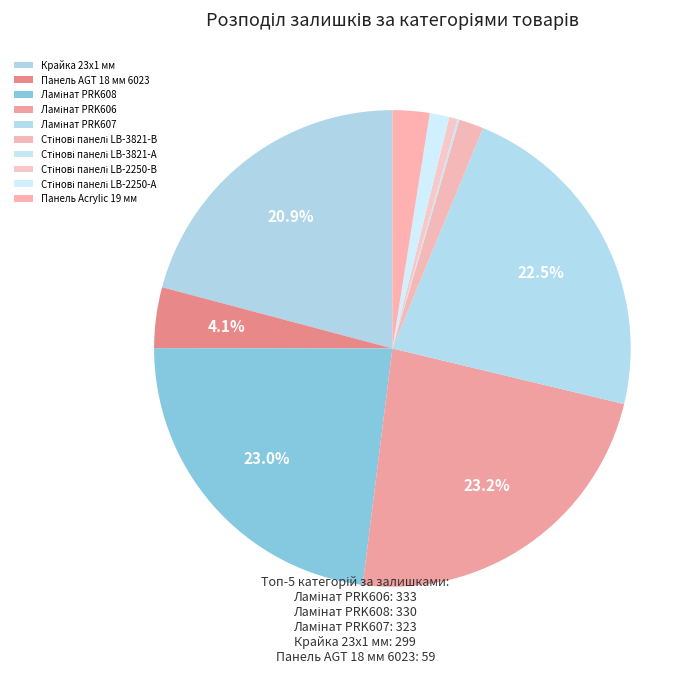

True or false: Ламінат PRK607 accounts for 17% of the total.

False